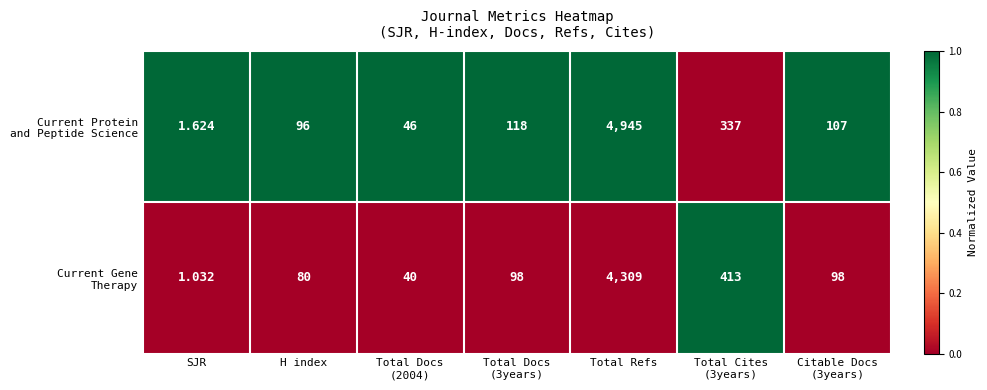

At which category is the sum across all series the highest?

Total Refs